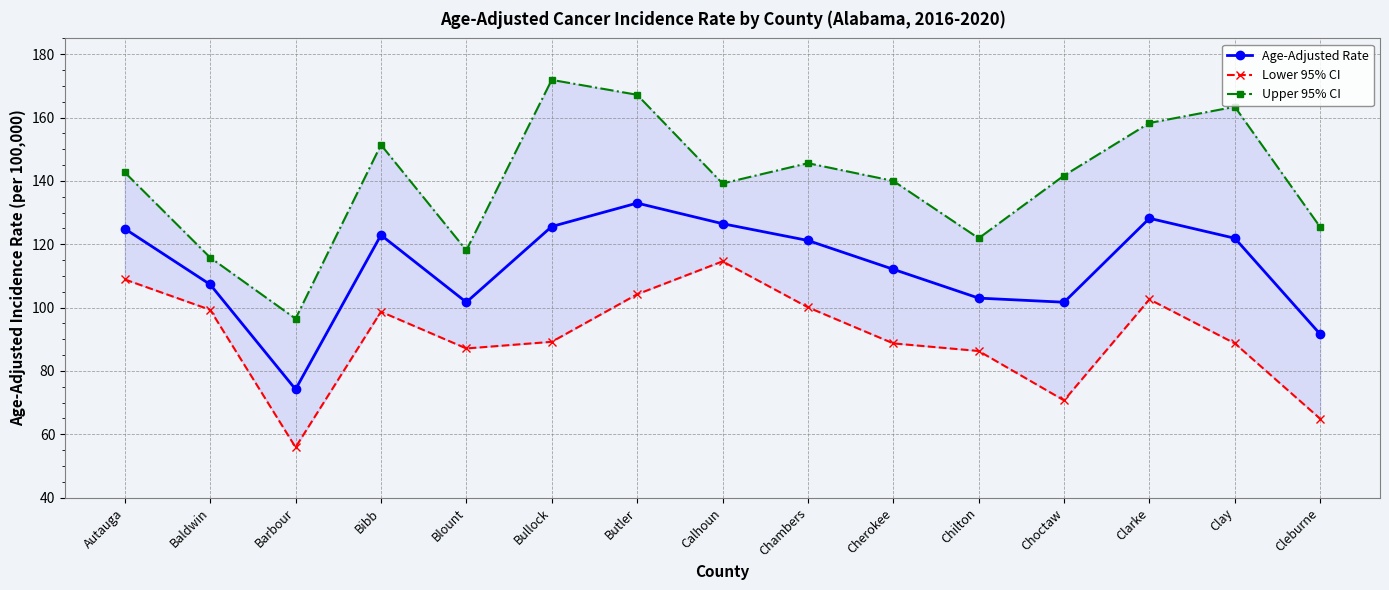

Where is Lower 95% CI nearest to the value 85?

Chilton